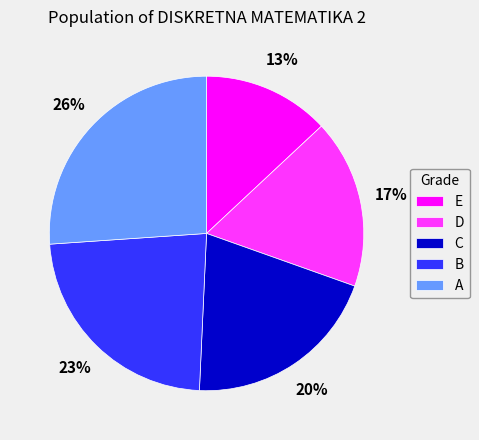

Is the sum of A and B greater than half?

No